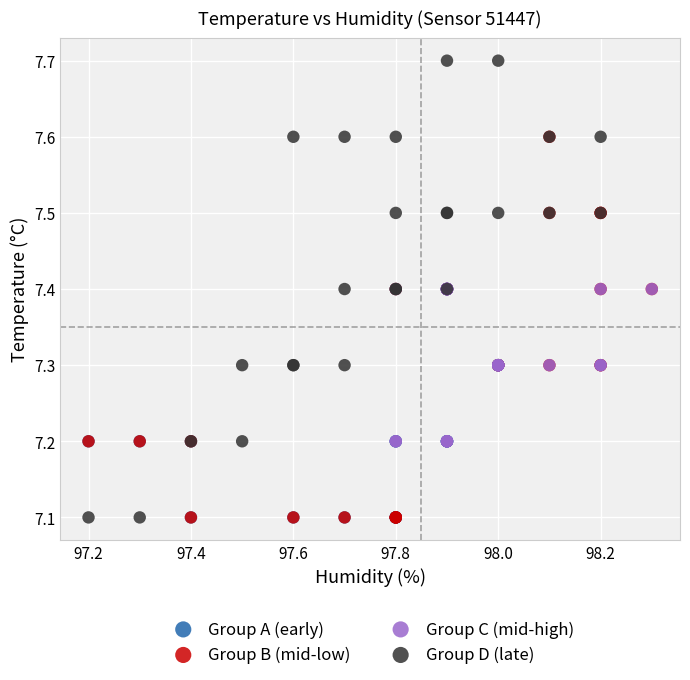

Which series contains the highest Y value?

Group D (late)